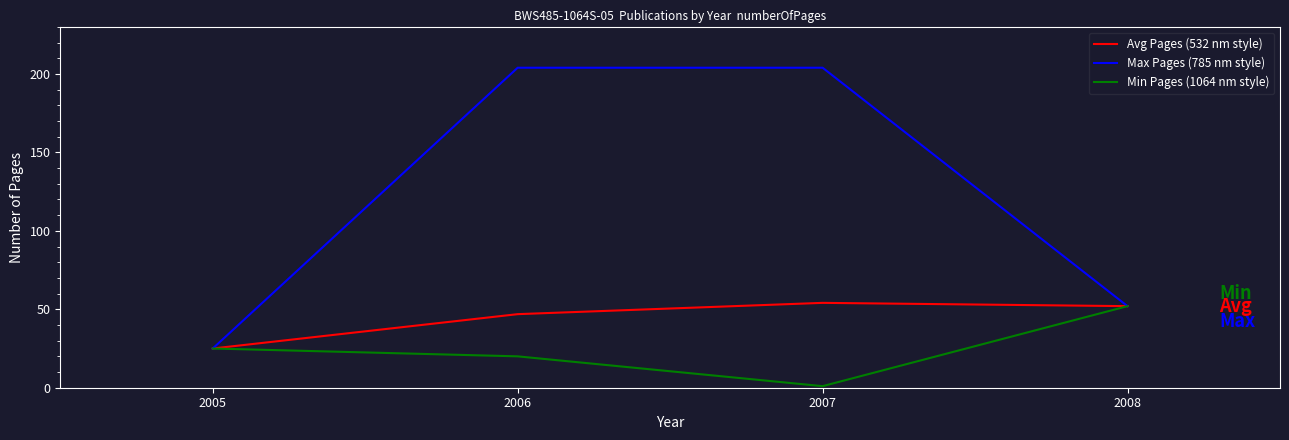

The Min Pages (1064 nm style) series shows 1.8 at 2006. True or false?

False